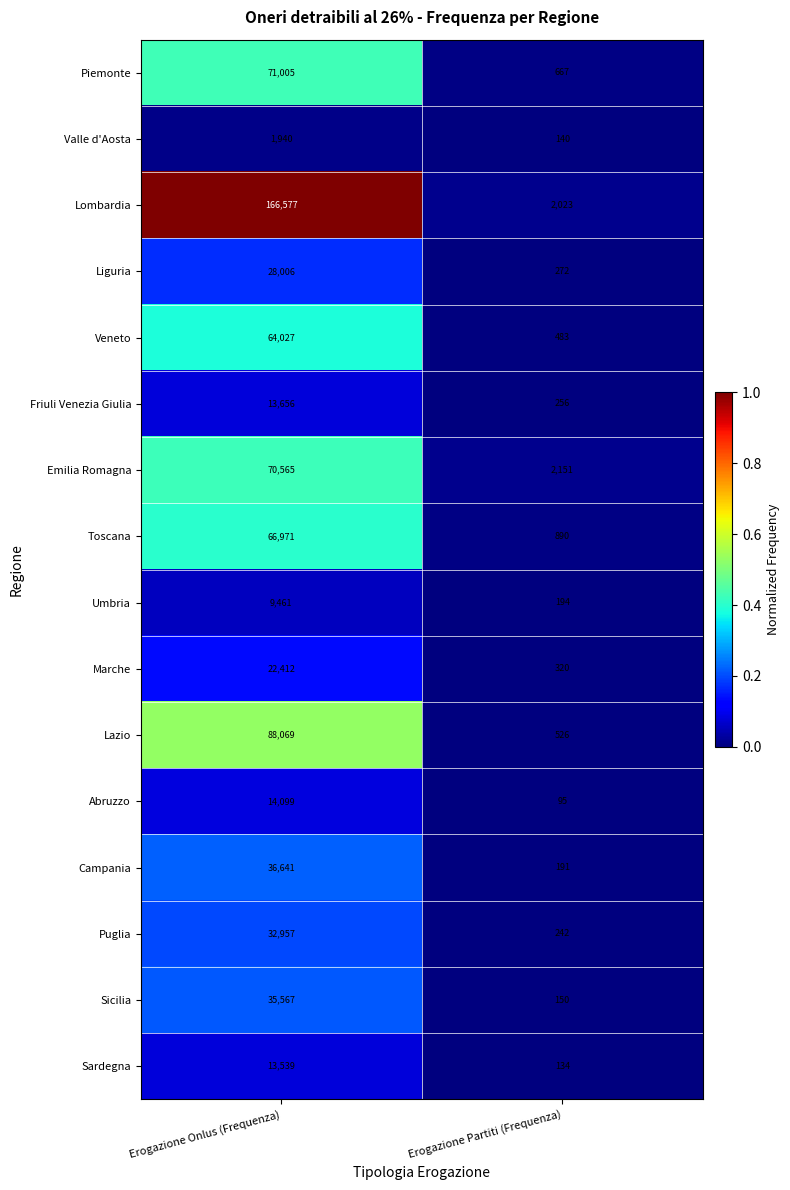

What is the total value across all series at Erogazione Partiti (Frequenza)?

8734